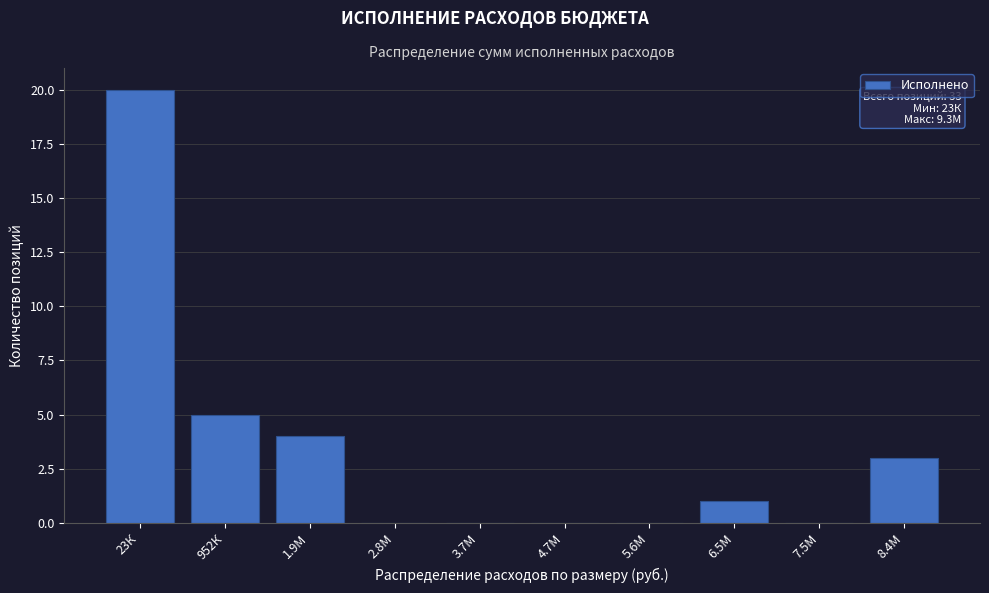

Reading left to right, transcribe all the data shown in this chart.

23К=20	952К=5	1.9М=4	2.8М=0	3.7М=0	4.7М=0	5.6М=0	6.5М=1	7.5М=0	8.4М=3